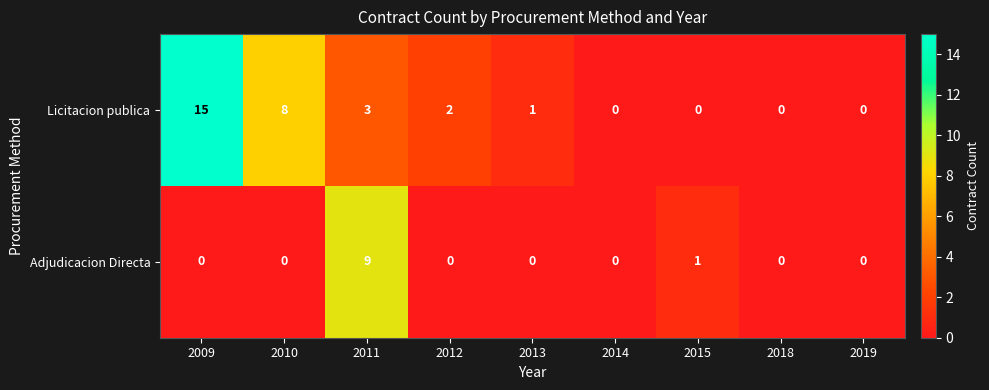

How many values in the Licitacion publica series are below 1?

4